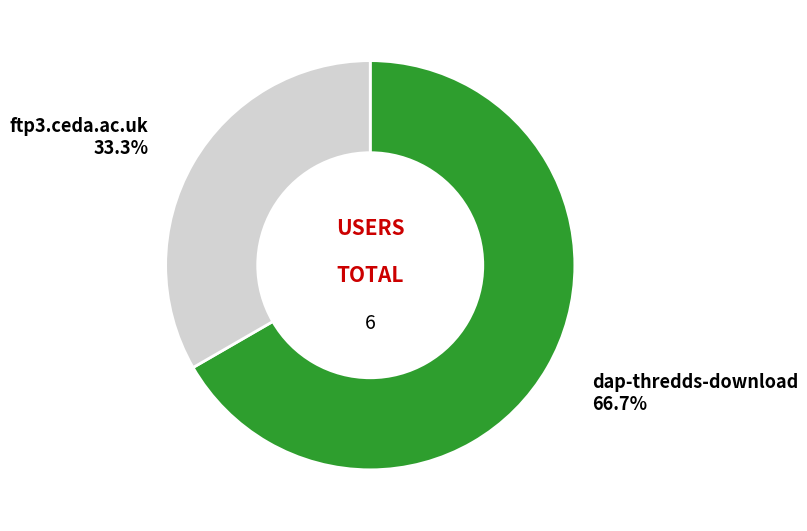

To the nearest percent, what percentage of the pie is dap-thredds-download?

67%